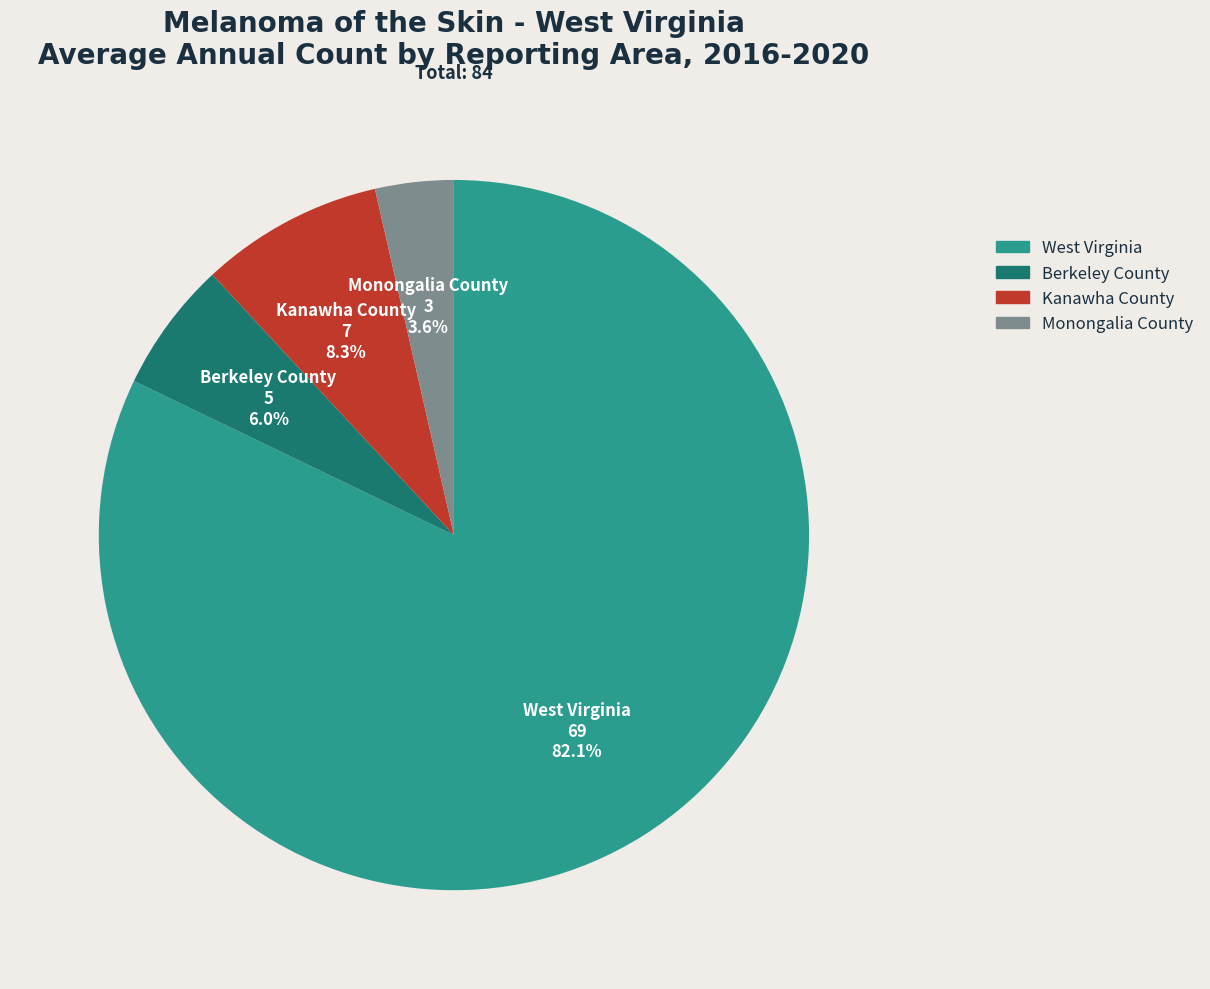

What is the ratio of the value at Monongalia County to the value at Berkeley County?

0.6